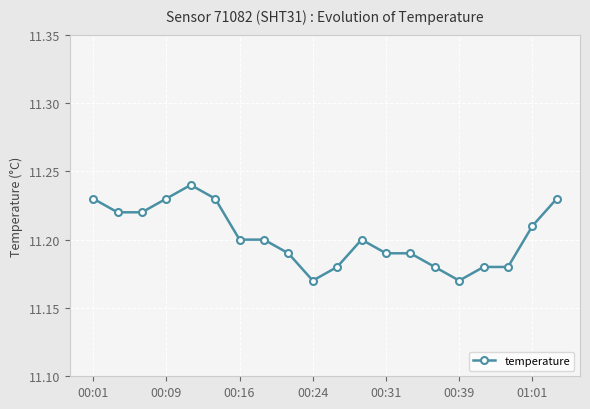

What is the sum of all values?

224.0